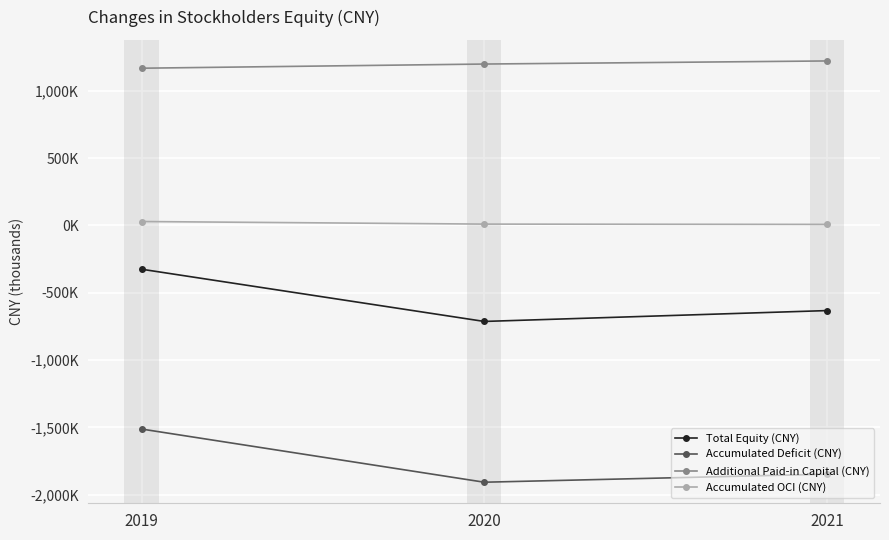

List the labels in order of Total Equity (CNY) value, smallest first.

2020, 2021, 2019